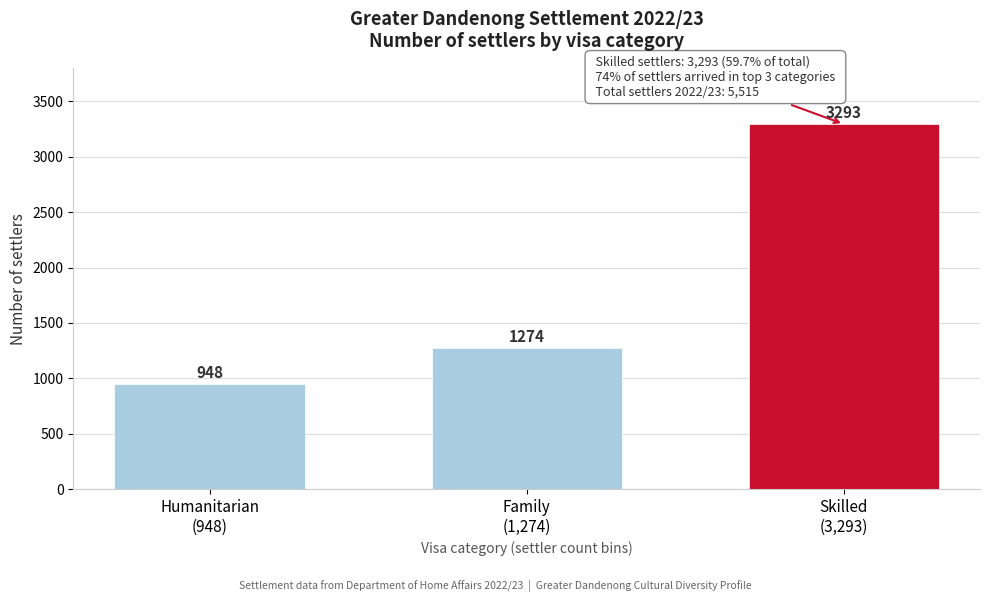

Reading left to right, extract all data points from this chart.

948	1274	3293